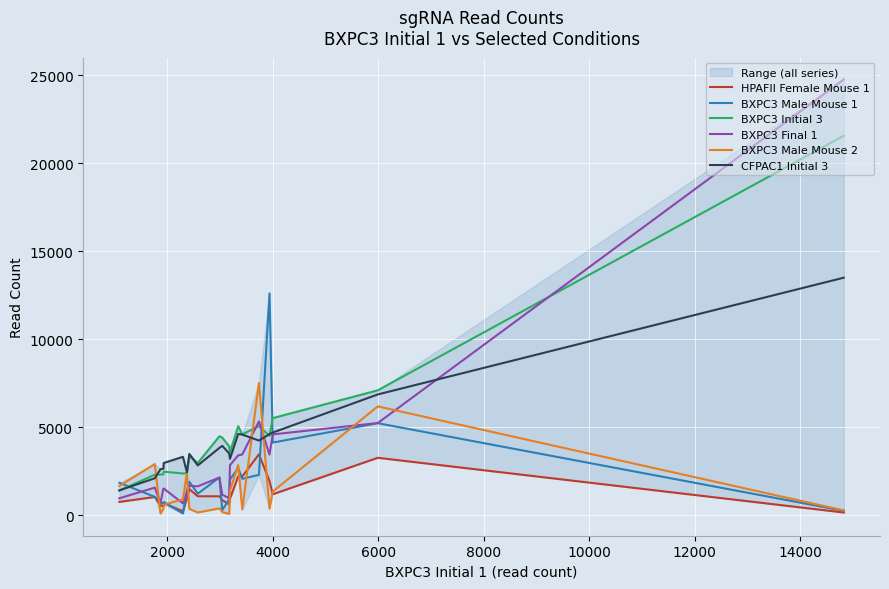

Which series has the largest range (max minus min)?

BXPC3 Final 1